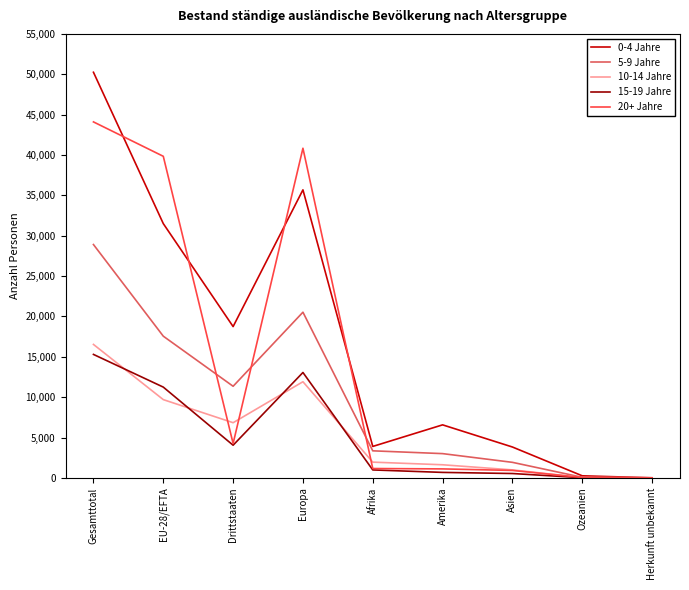

Which series has the largest range (max minus min)?

0-4 Jahre